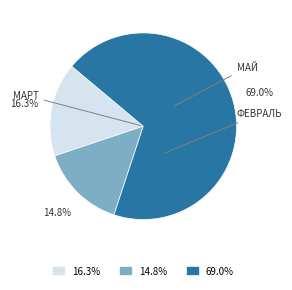

Is there a majority slice in this chart?

Yes